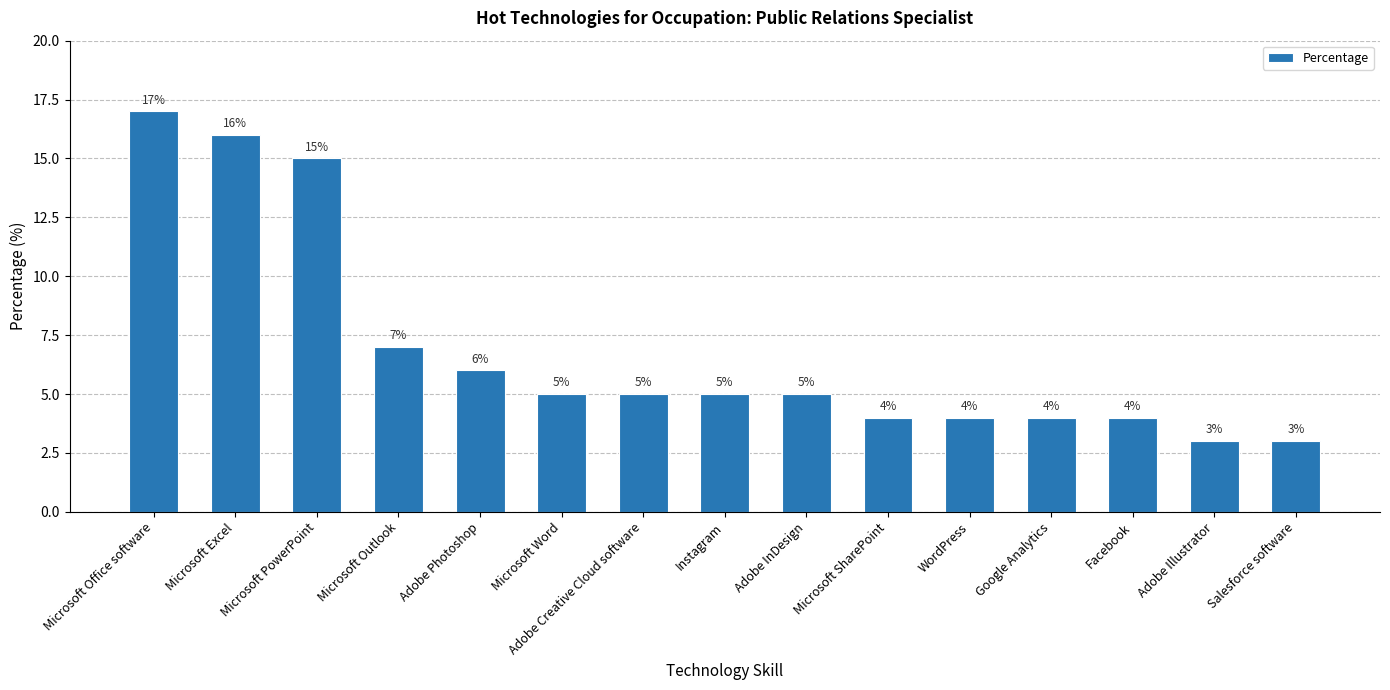

The chart shows a value of 3 at Salesforce software. True or false?

True